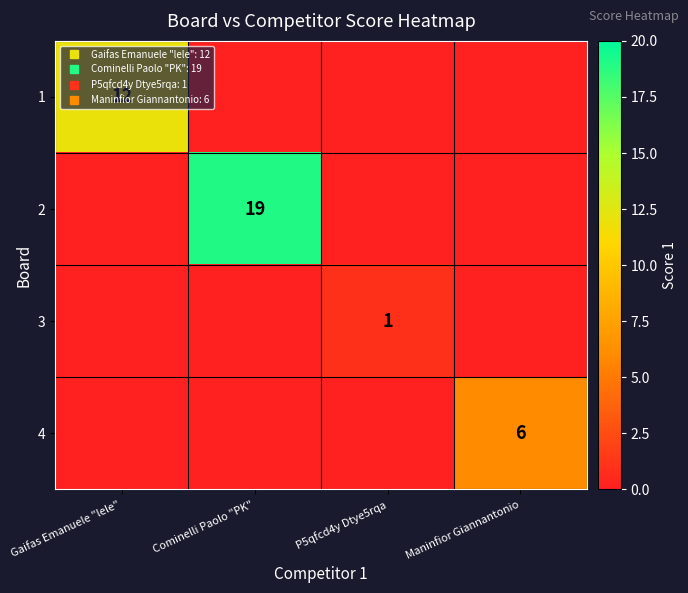

Is the value of 2 at P5qfcd4y Dtye5rqa greater than the value of 3 at P5qfcd4y Dtye5rqa?

No